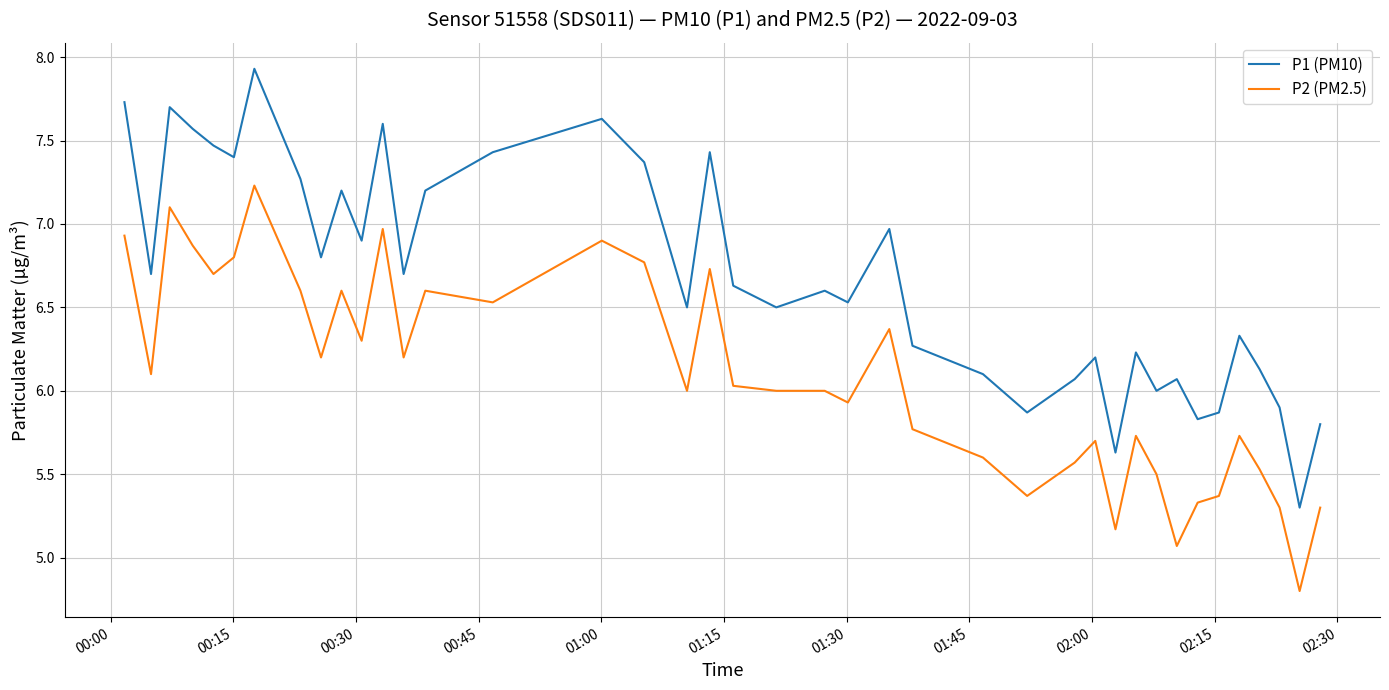

True or false: P2 (PM2.5) and P1 (PM10) cross at least once.

False